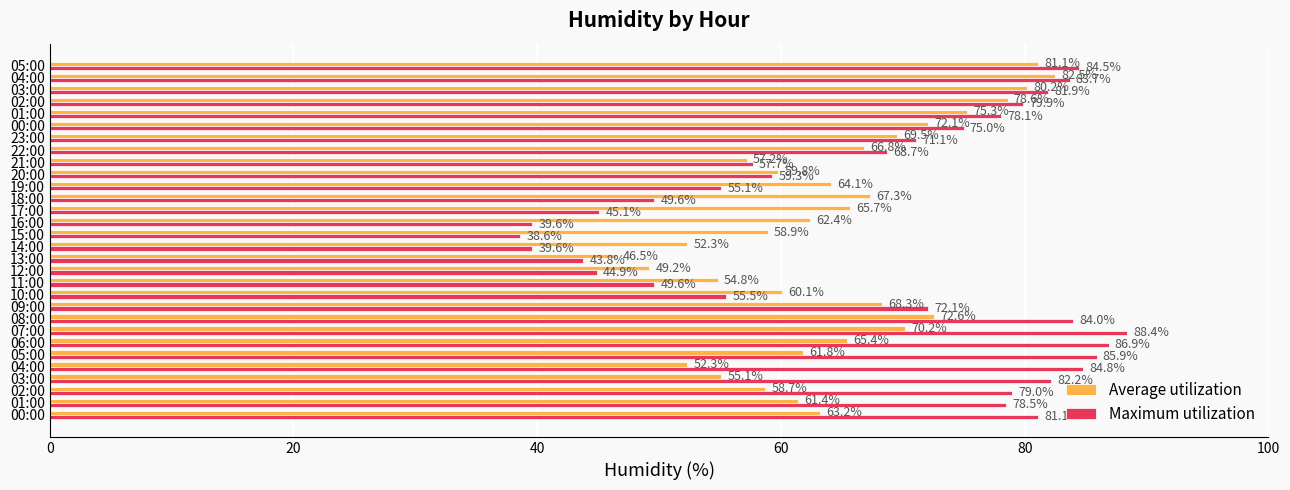

What is the average value of the Average utilization series?

64.4